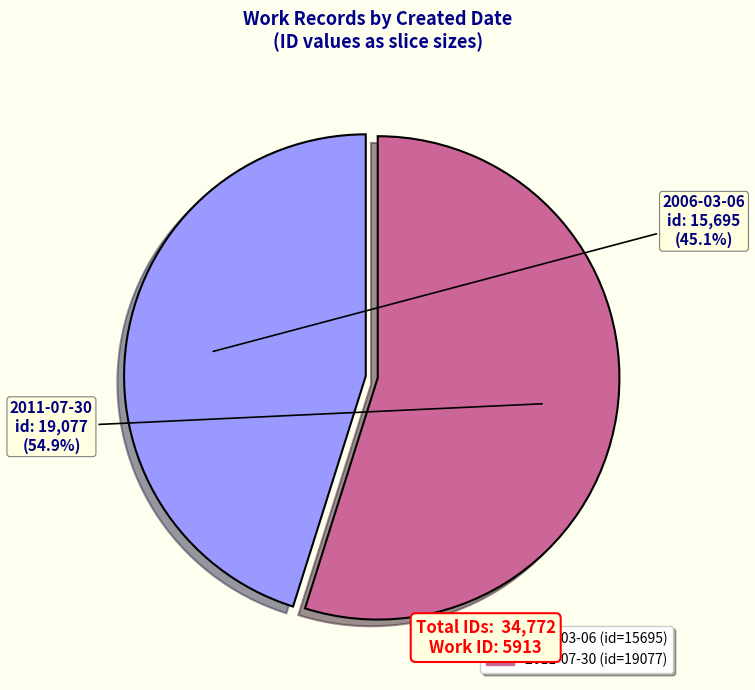

Do 2006-03-06 and 2011-07-30 together represent more than half of the pie?

Yes